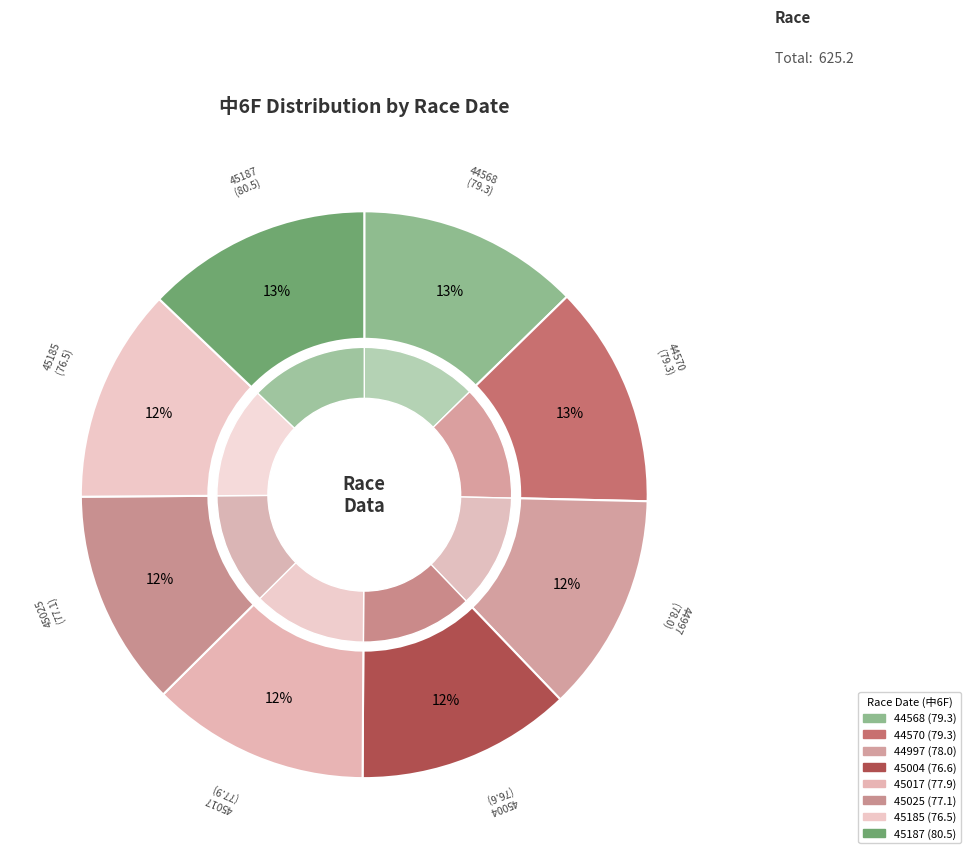

How many segments does this pie chart have?

8